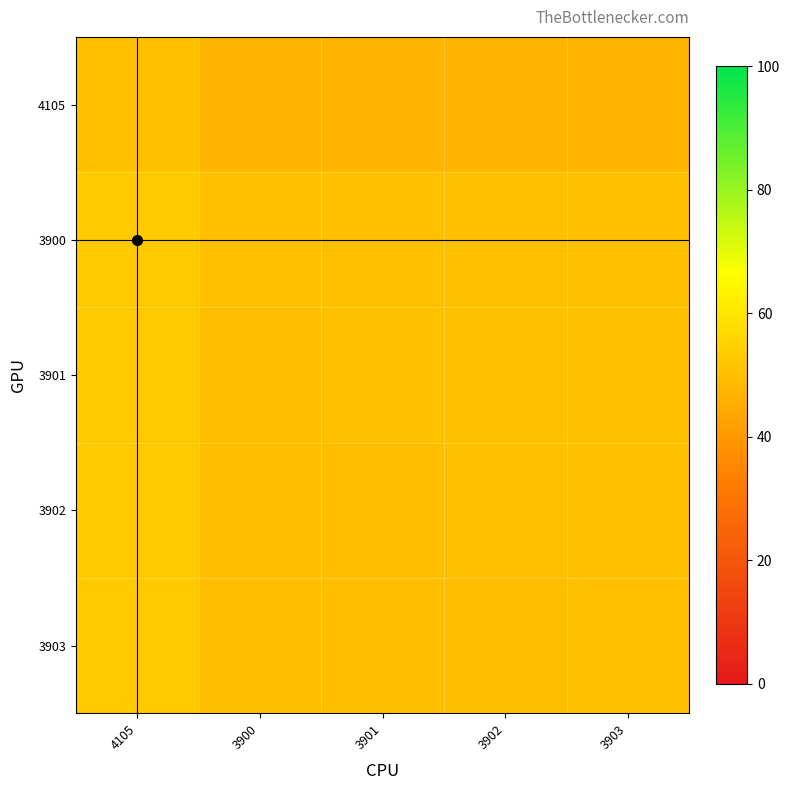

At which category is the sum across all series the highest?

4105